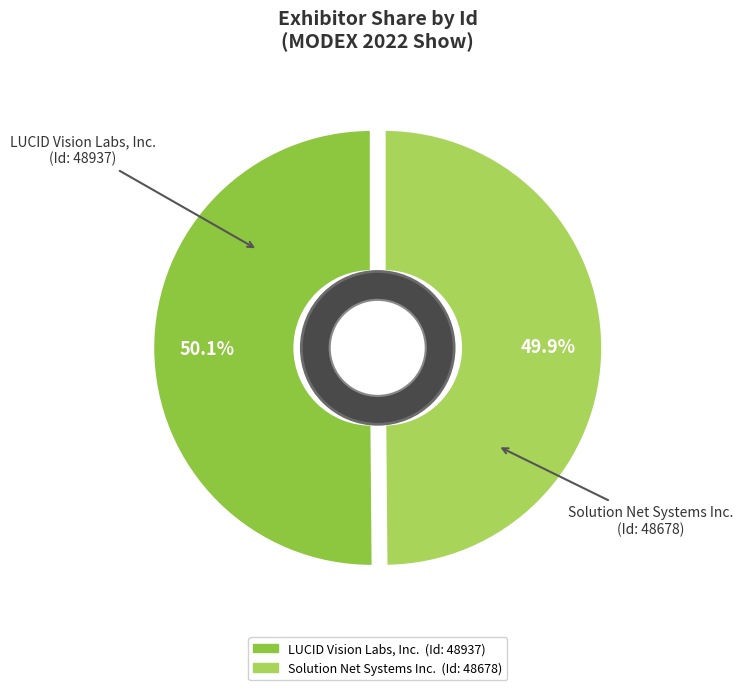

Is it true that Solution Net Systems Inc. is 42% of the pie?

False